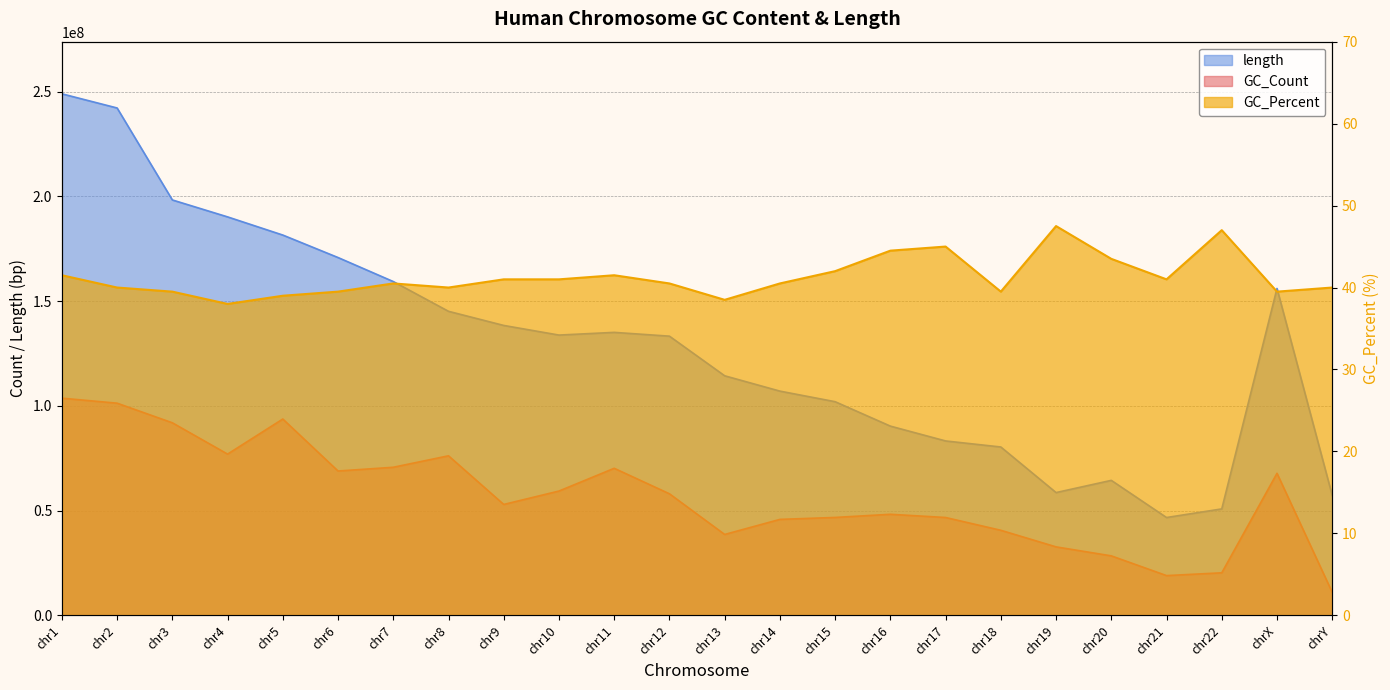

Between chr12 and chr16, which series saw the biggest shift?

length